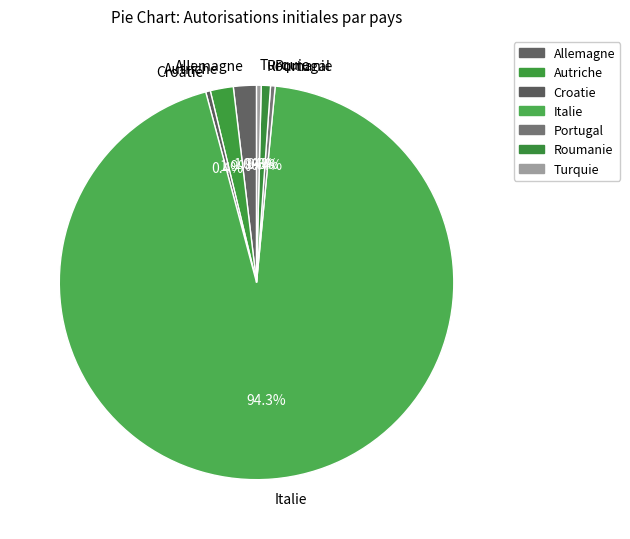

What is the largest slice in the pie chart?

Italie